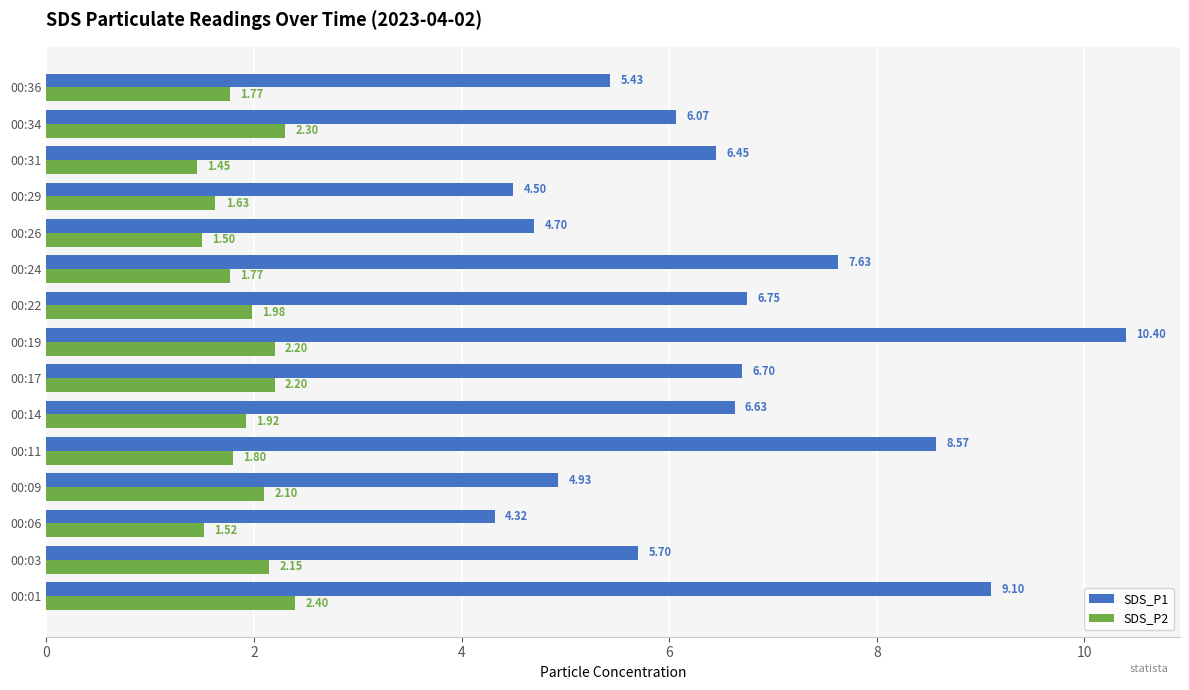

What is the sum of all SDS_P1 values?

97.9